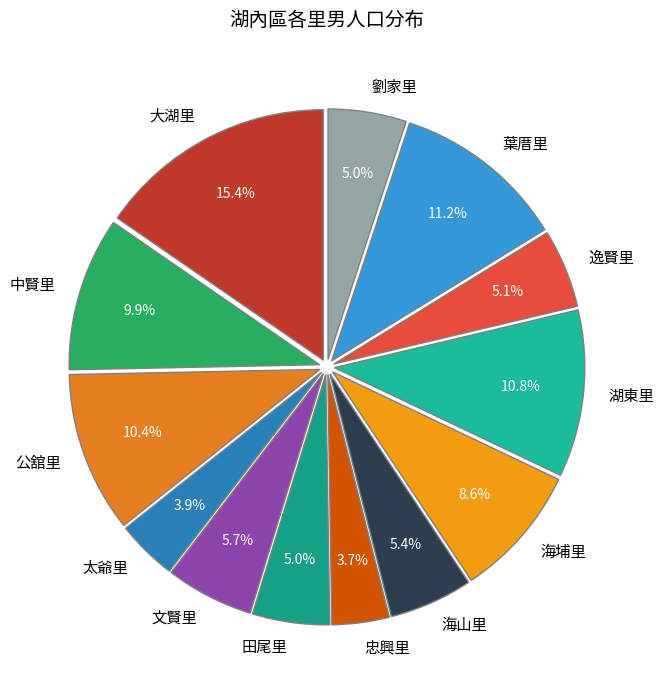

How many slices are in this pie chart?

13